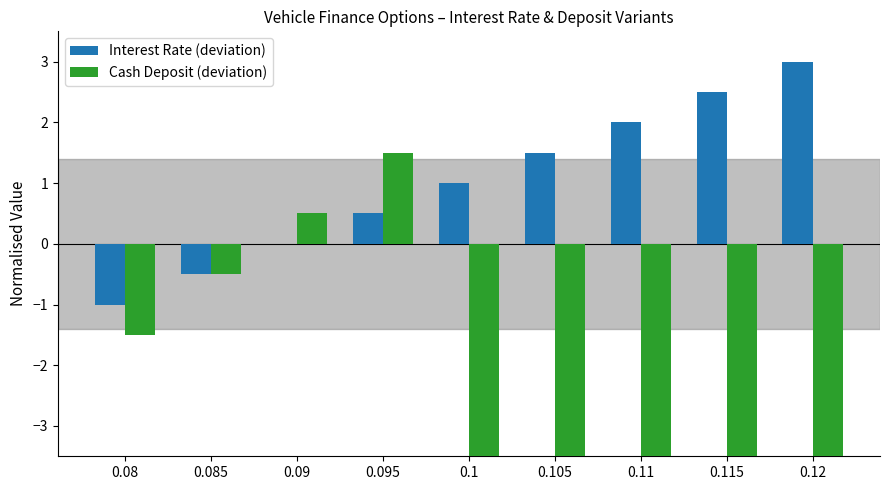

What is the maximum value for Interest Rate (deviation)?

3.0